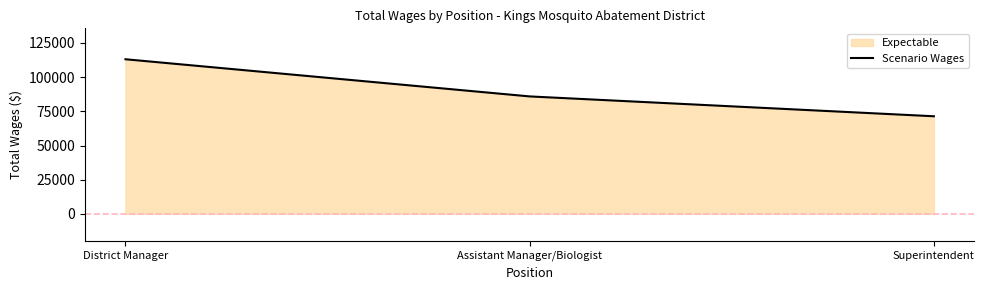

What is the minimum value shown in the chart?

71396